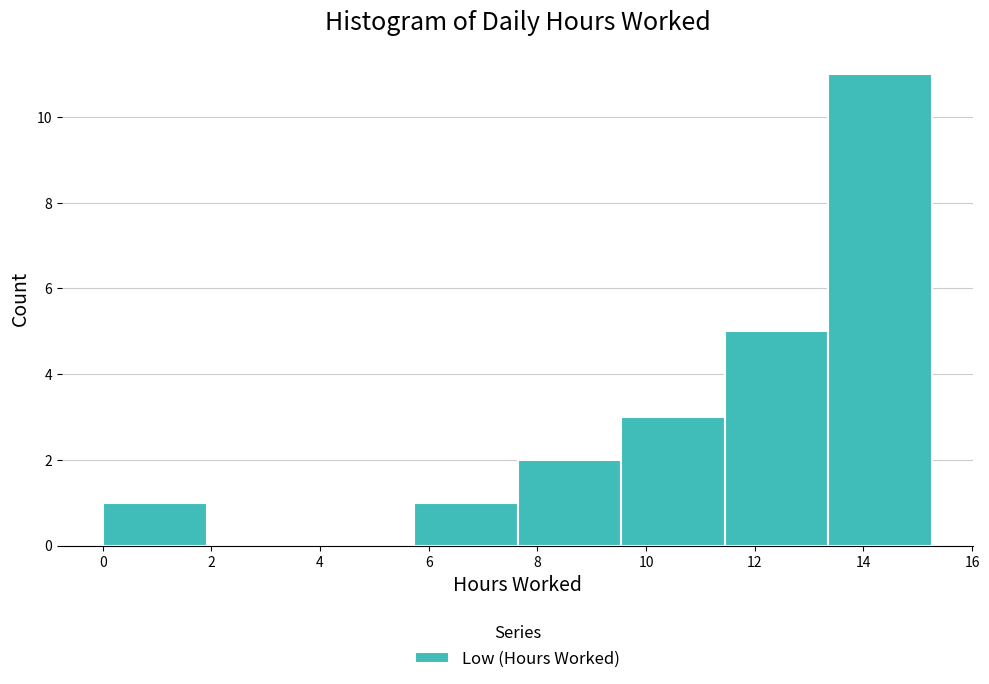

Reading left to right, list every bar in this chart as the range it spans on the x-axis followed by its height. Neither the bar edges nor the heights are printed on the chart, so give them approximately, as read against the axes.

0.0 to 2.0: 1
2.0 to 3.8: 0
3.8 to 5.8: 0
5.8 to 7.6: 1
7.6 to 9.6: 2
9.6 to 11.4: 3
11.4 to 13.4: 5
13.4 to 15.2: 11